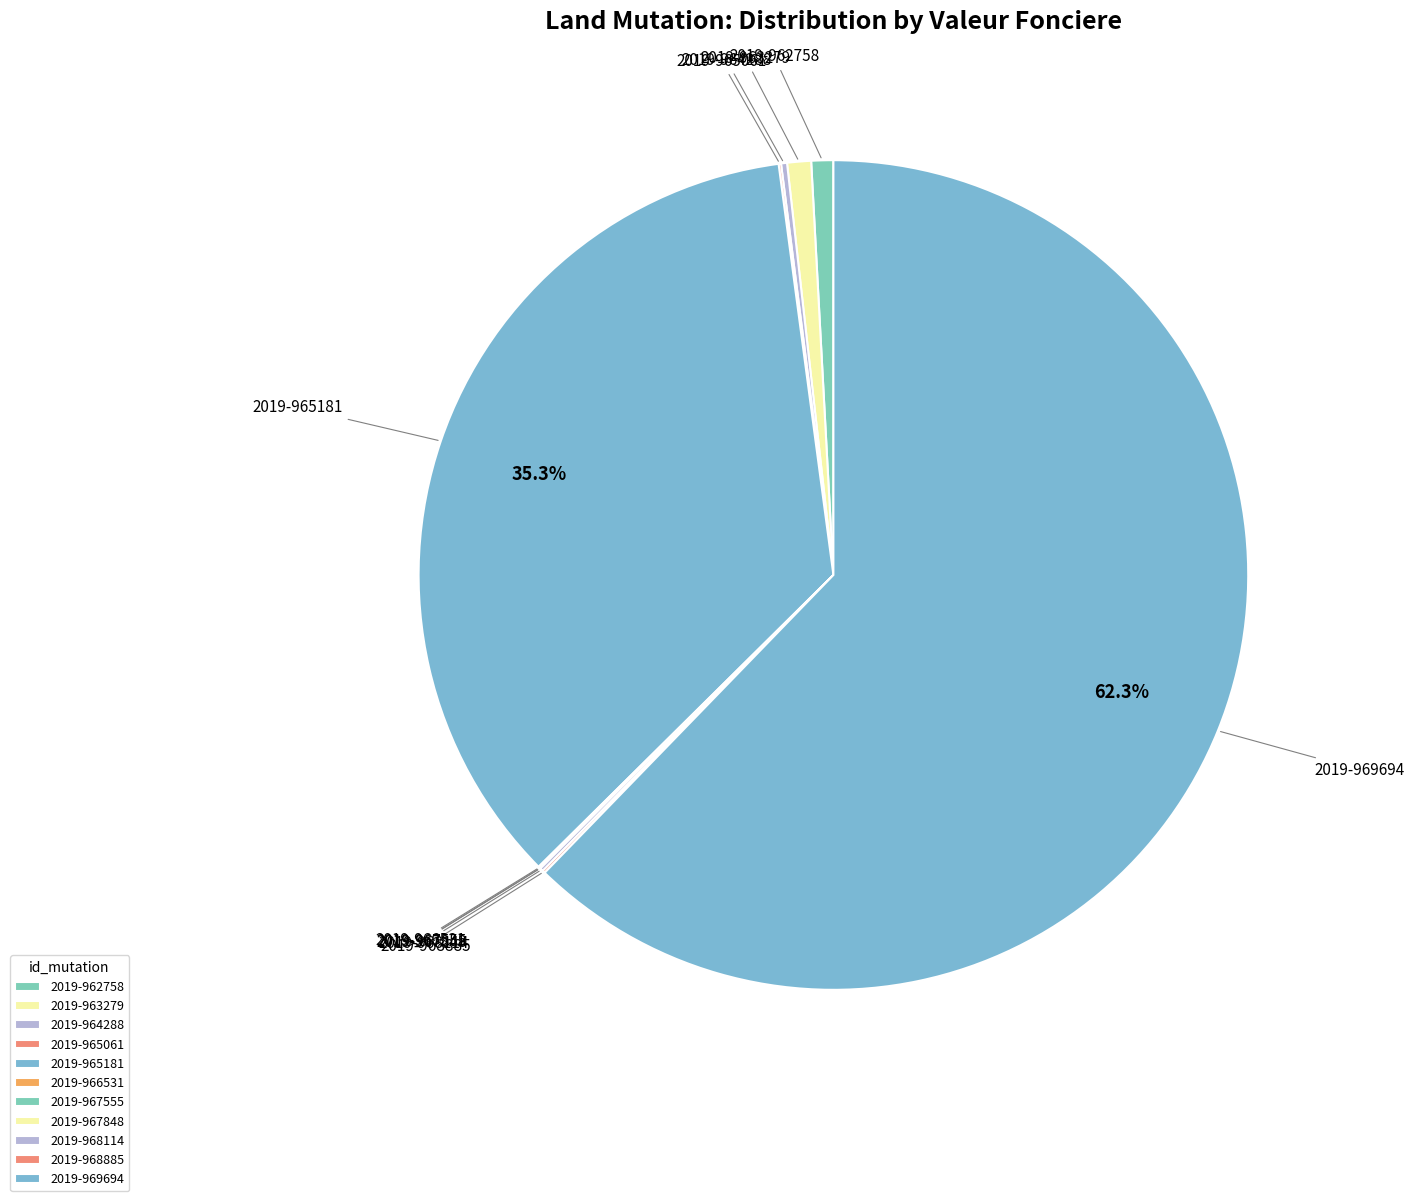

What is the ratio of the value at 2019-965181 to the value at 2019-963279?

38.0